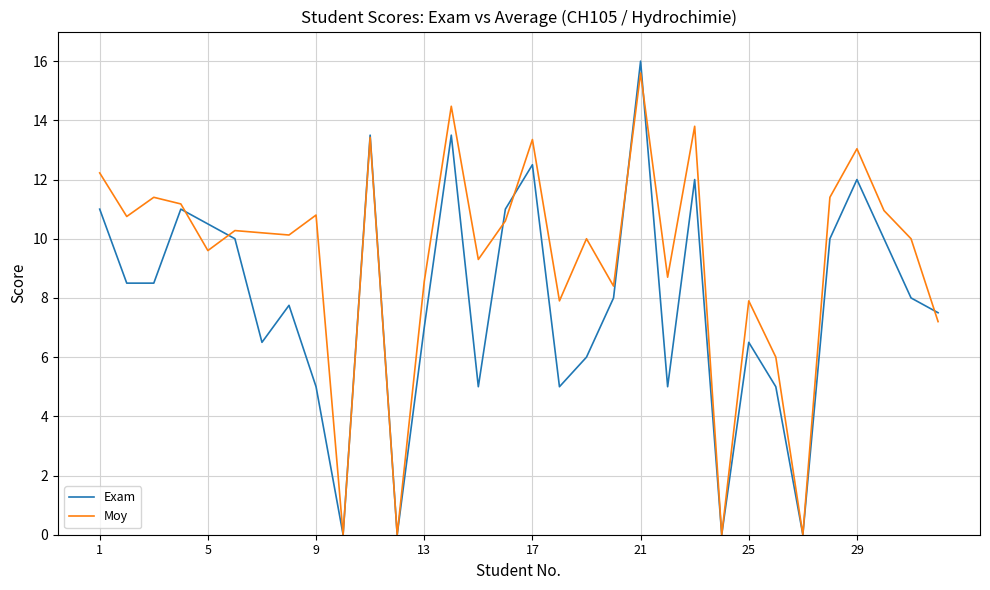

List the series in order of their overall mean, highest first.

Moy, Exam